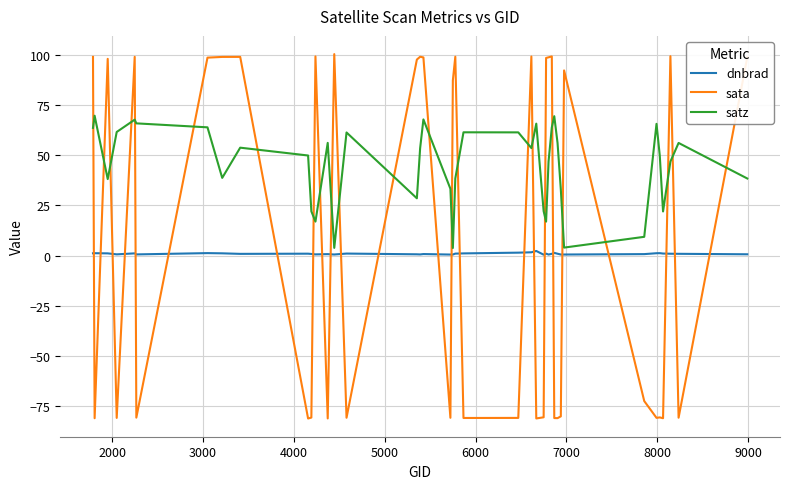

True or false: sata and dnbrad cross at least once.

True